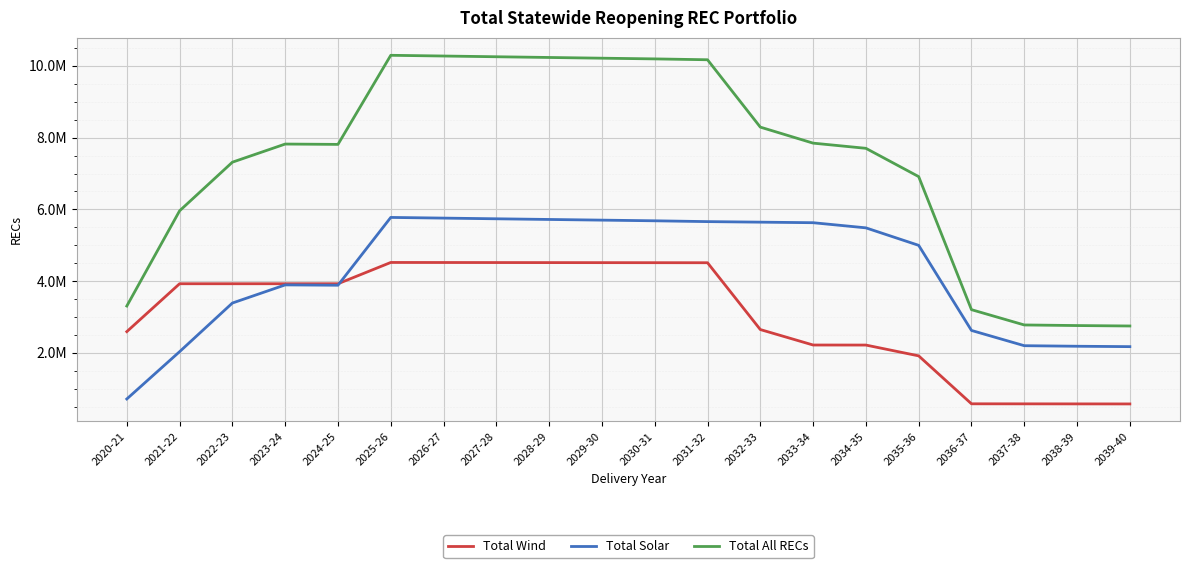

Between which two adjacent categories do Total Wind and Total Solar first intersect?

2024-25 and 2025-26